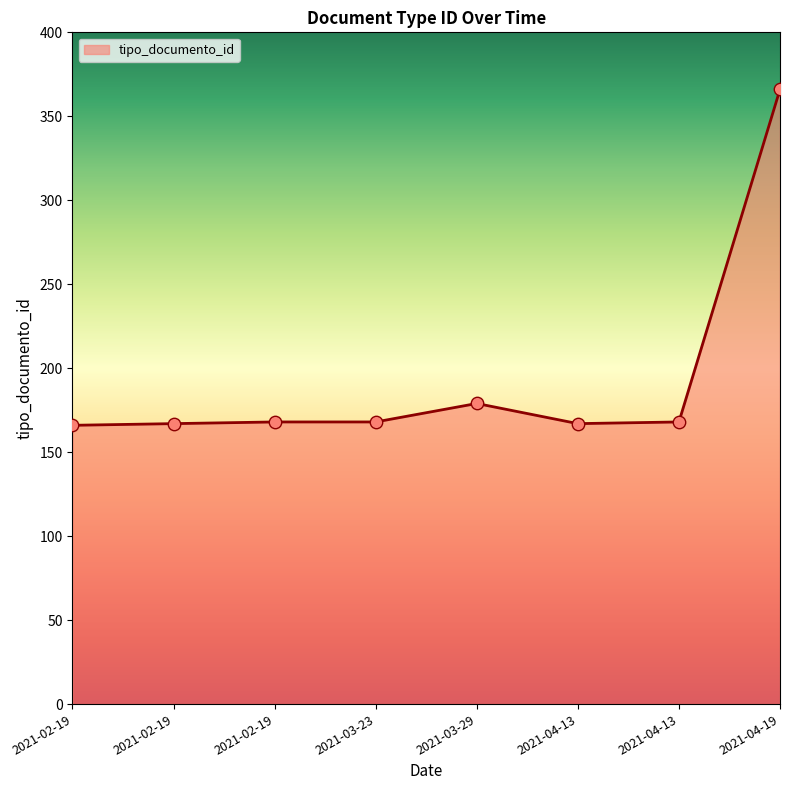

What is the change in value from 2021-02-19 to 2021-03-29?

+11